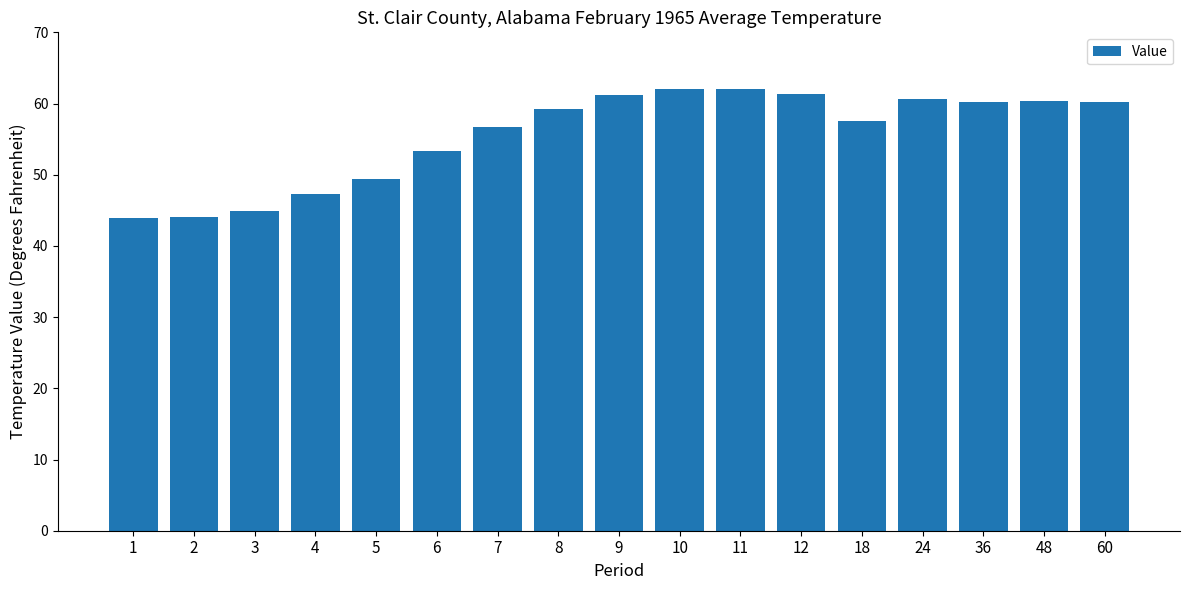

Read the value at 11.

62.1